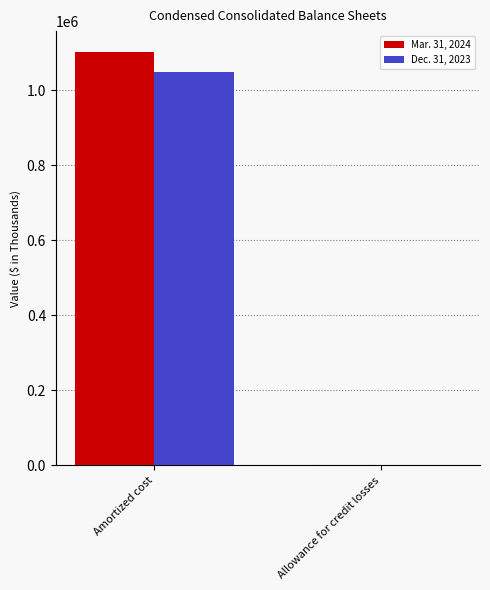

Are the bars horizontal?

No